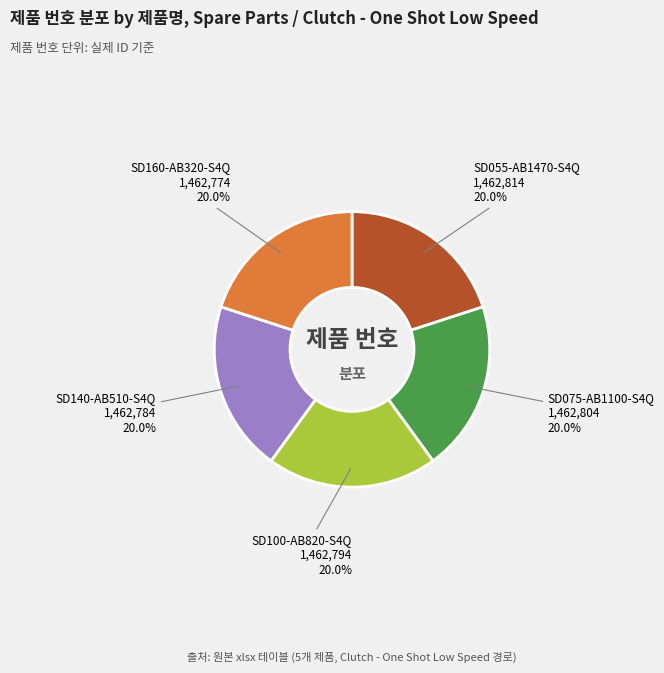

Is there a majority slice in this chart?

No